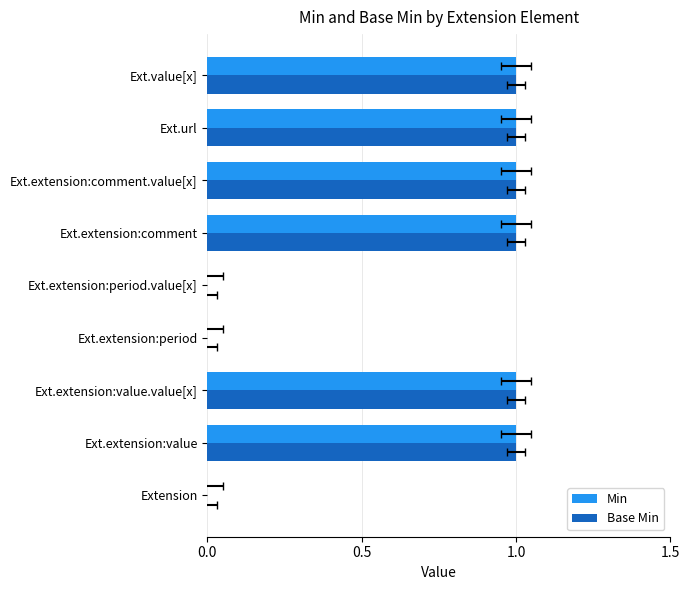

Reading left to right, list all the values displayed in this chart.

Min: 0	1	1	0	0	1	1	1	1
Base Min: 0	1	1	0	0	1	1	1	1